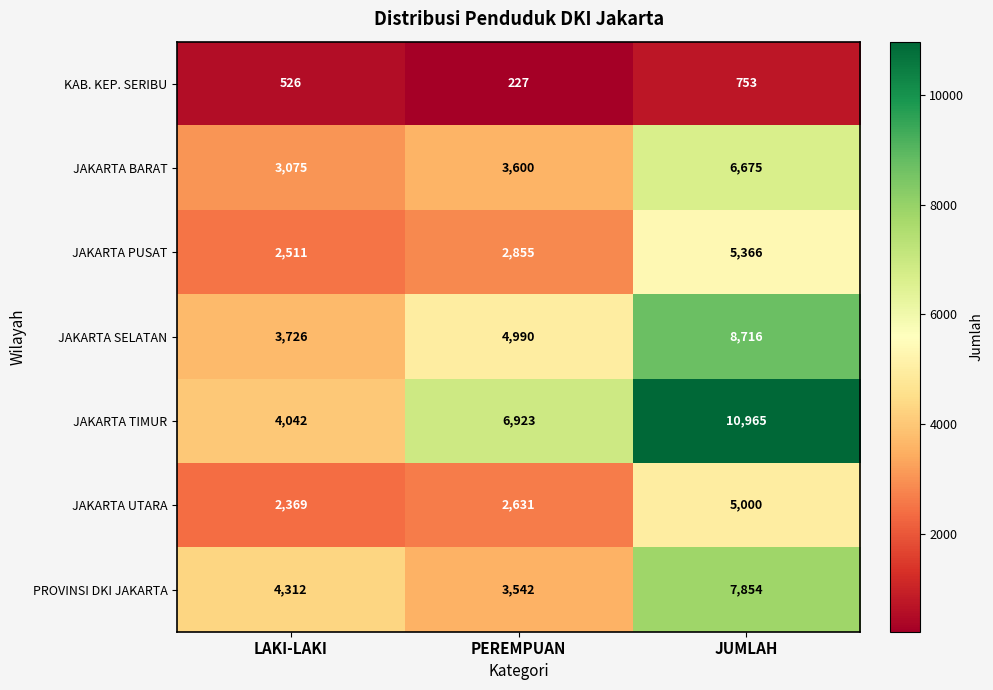

Between PEREMPUAN and JUMLAH, which series saw the biggest shift?

PROVINSI DKI JAKARTA